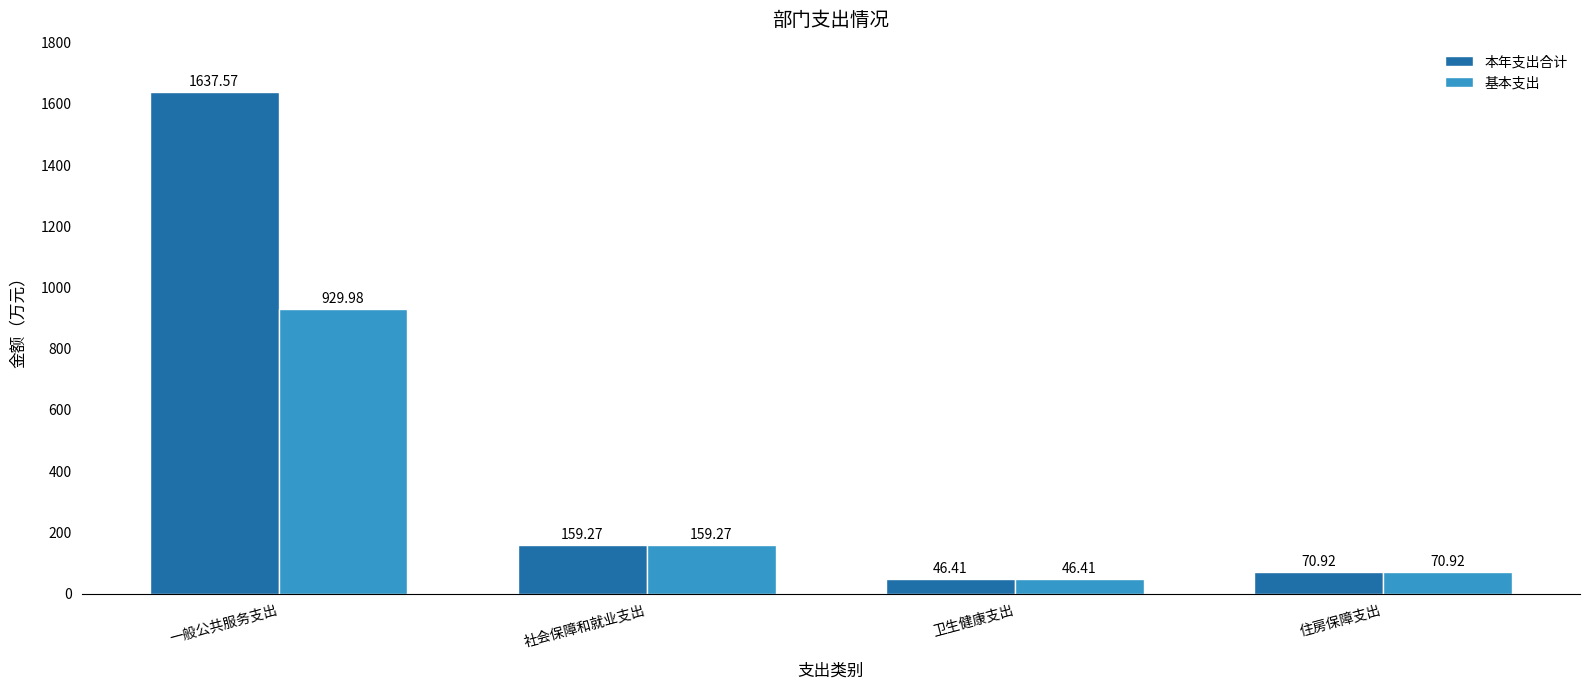

Is it true that 本年支出合计 equals 159.3 at 社会保障和就业支出?

True